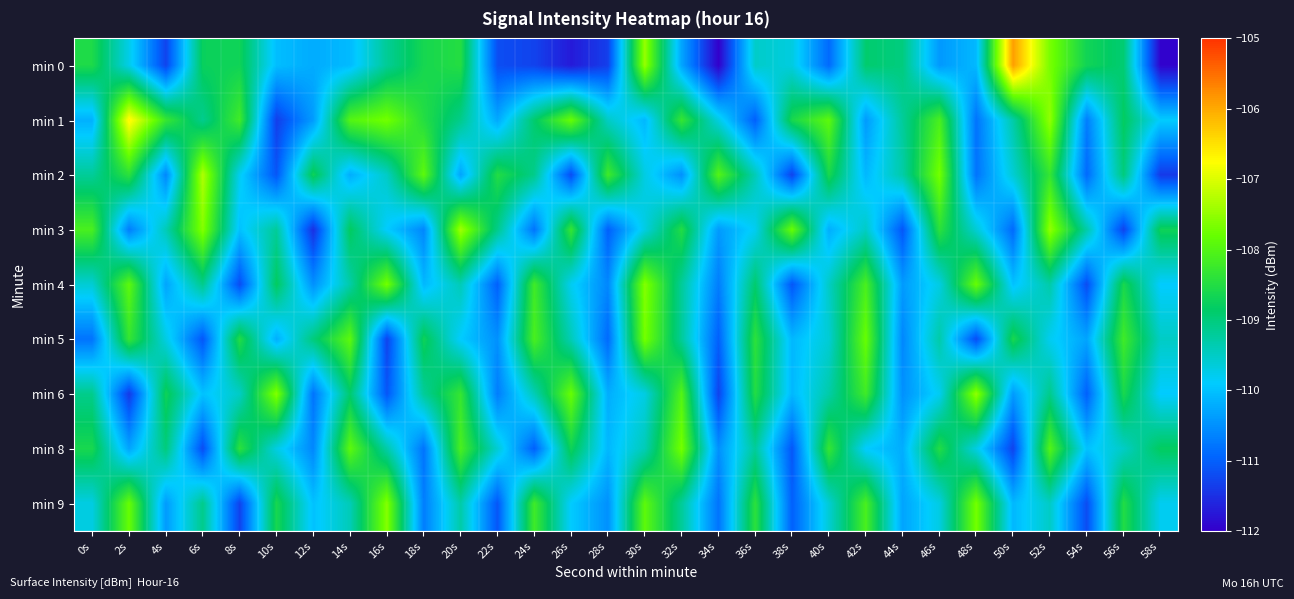

Which has a higher value, 38s or 14s?

38s